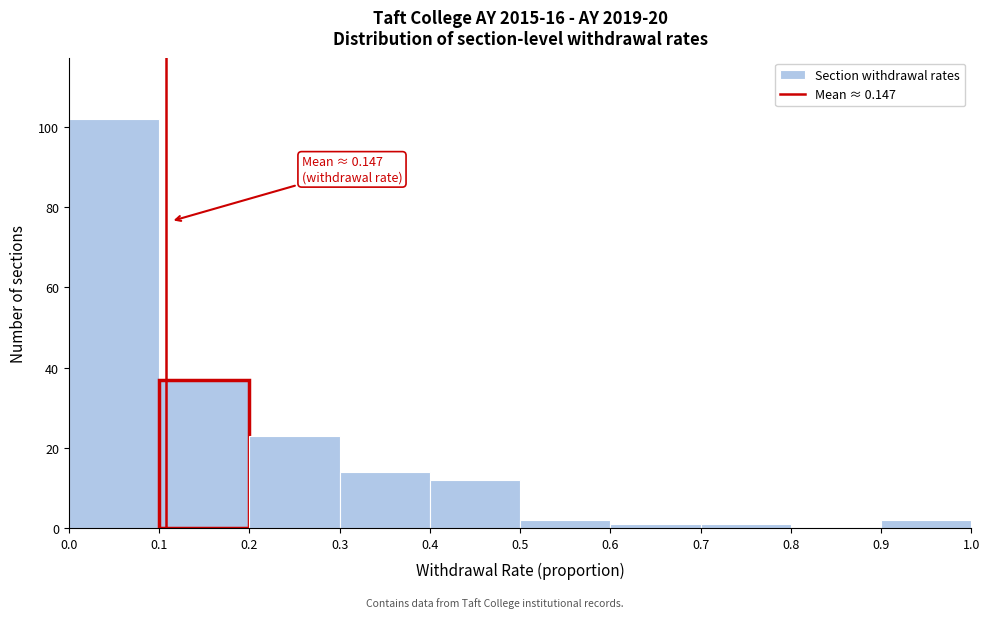

Over which range of the x-axis is the bar tallest?

0.0 to 0.1